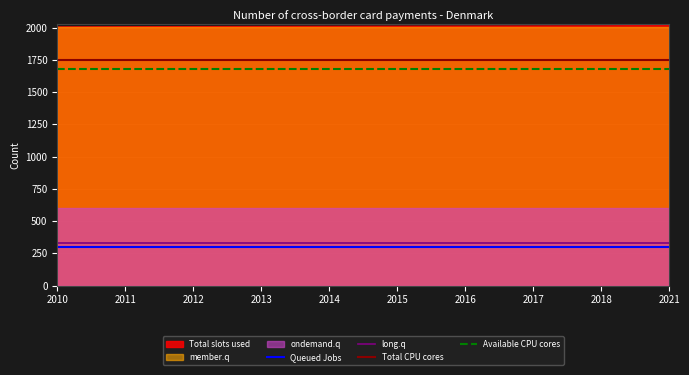

True or false: long.q and Queued Jobs cross at least once.

False